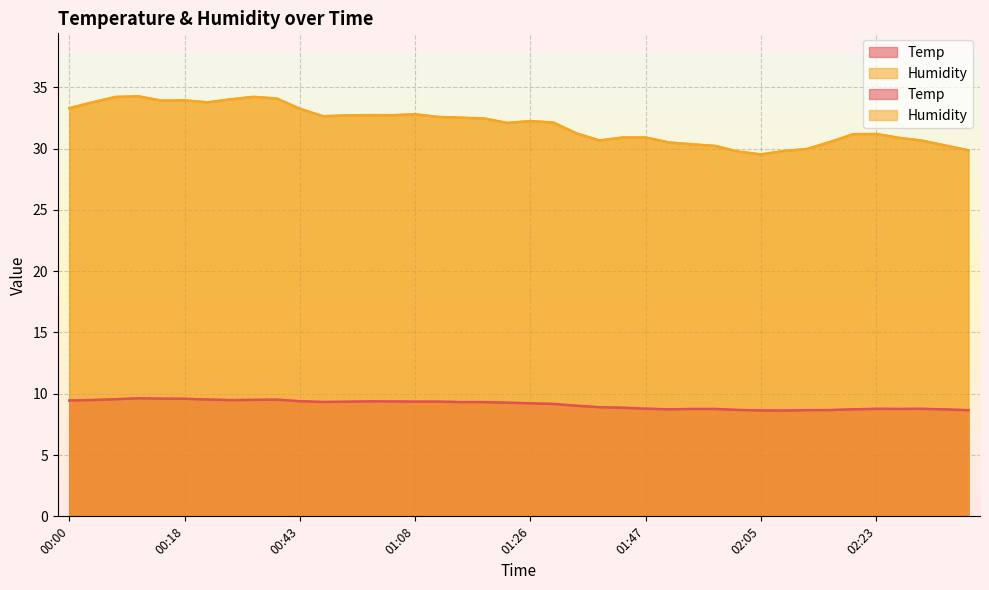

Count the number of data series in this chart.

2